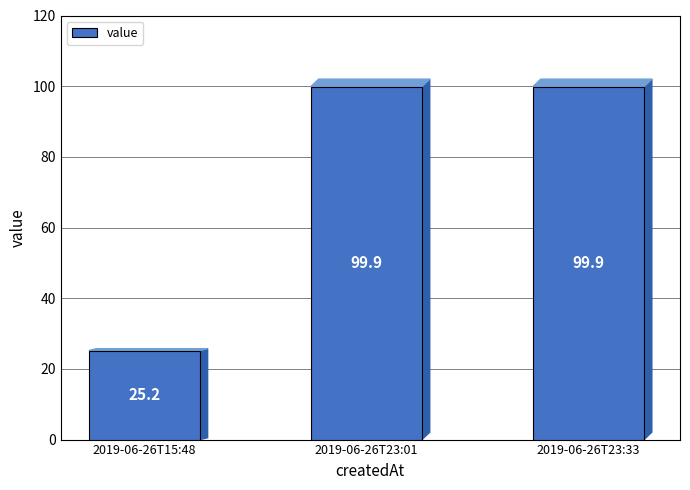

What is the maximum value shown in the chart?

99.9